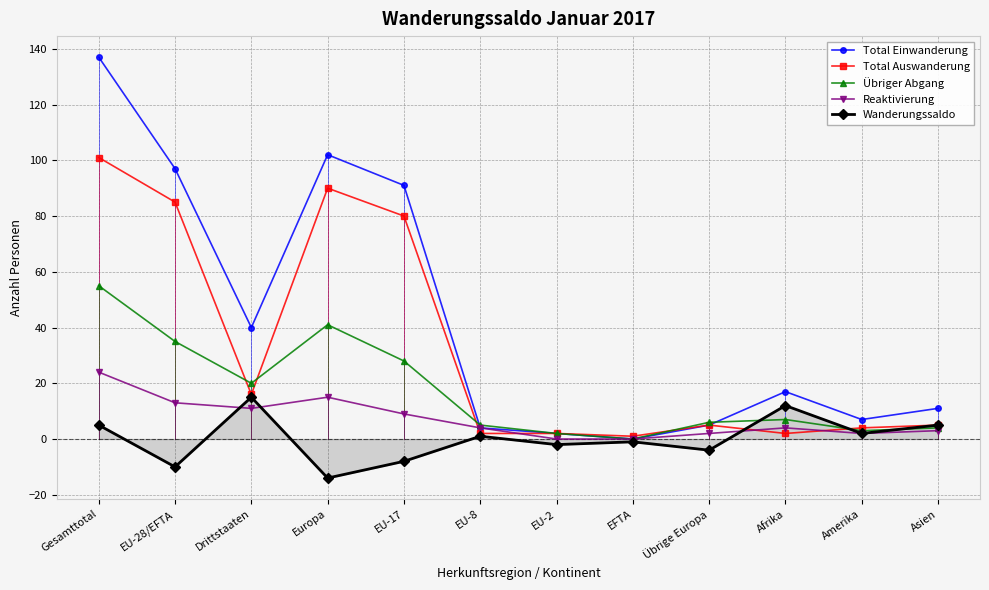

How many data points does each series have?

12